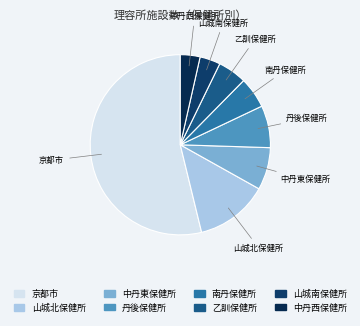

The 丹後保健所 slice represents 8% of the pie. True or false?

True